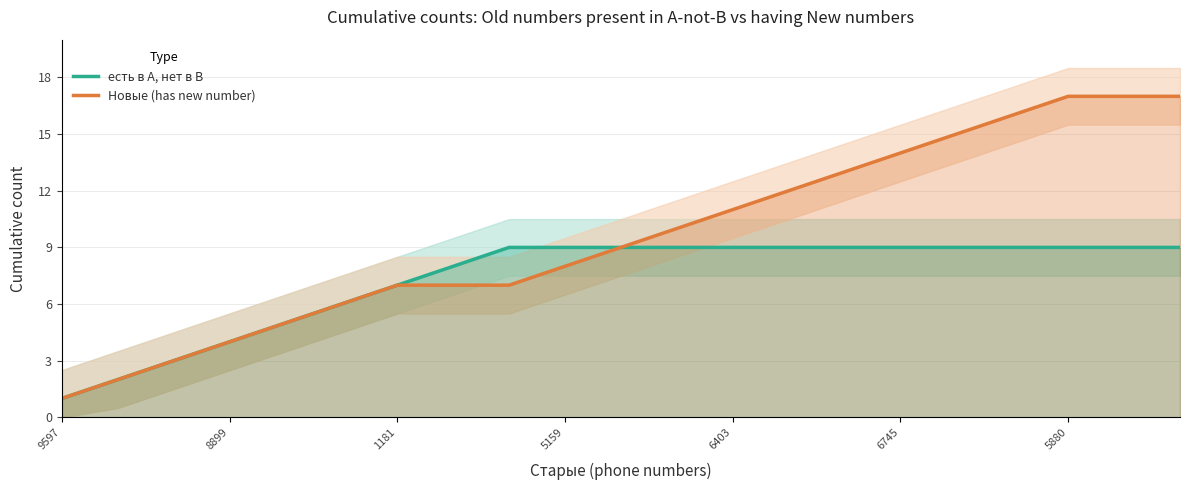

The Новые (has new number) series shows 6 at 19. True or false?

False